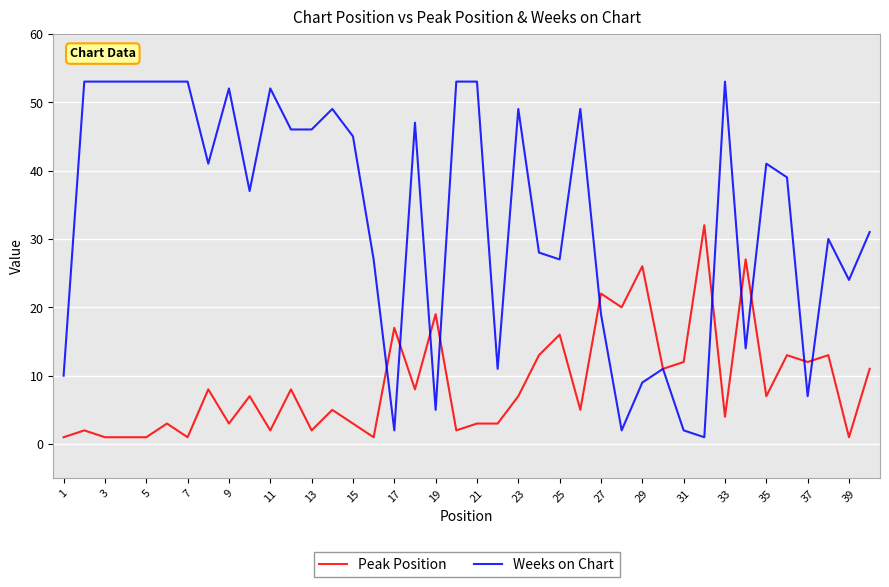

Which series has the widest spread of values?

Weeks on Chart